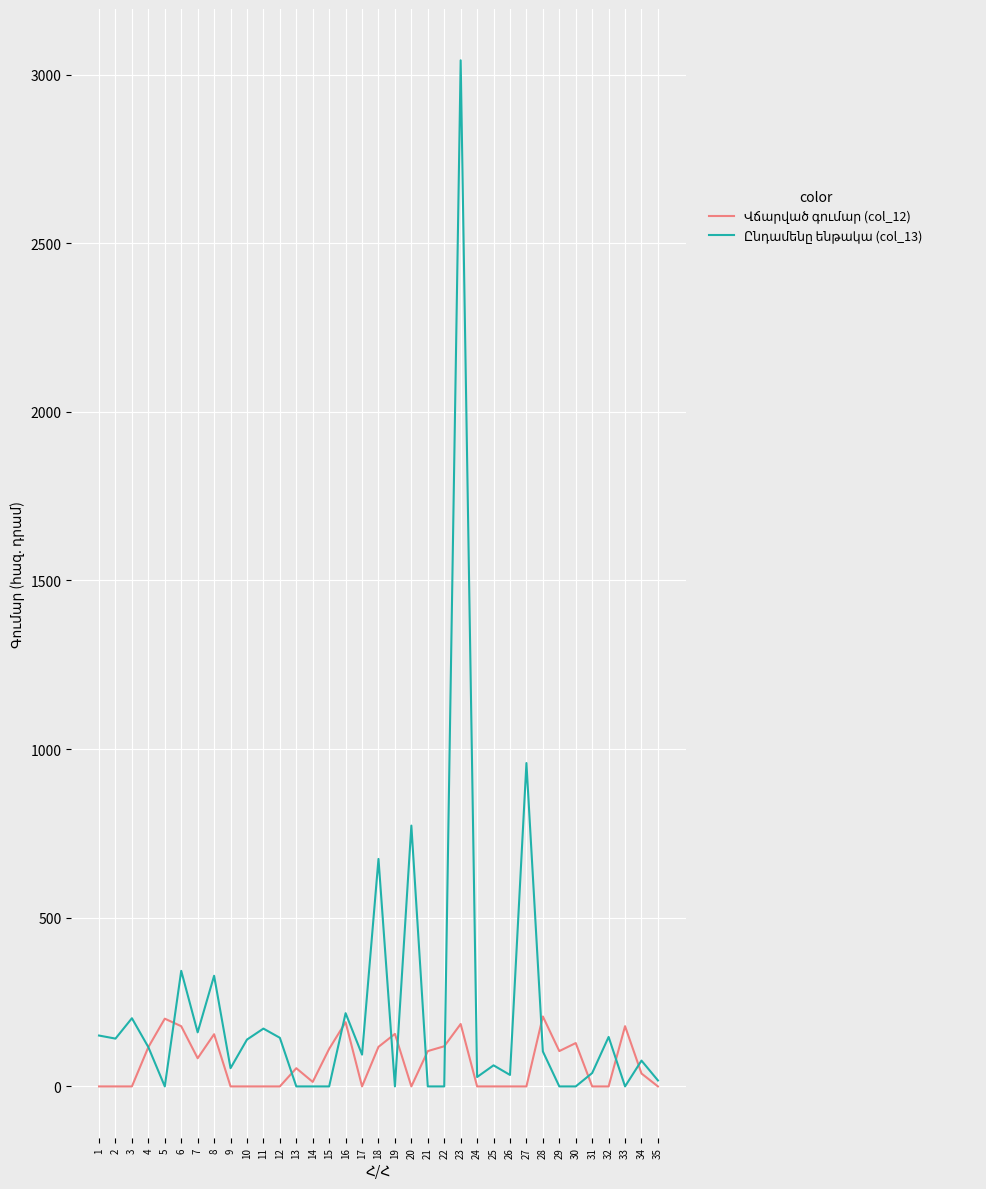

What is the difference between the highest and lowest values at 3?

202.1